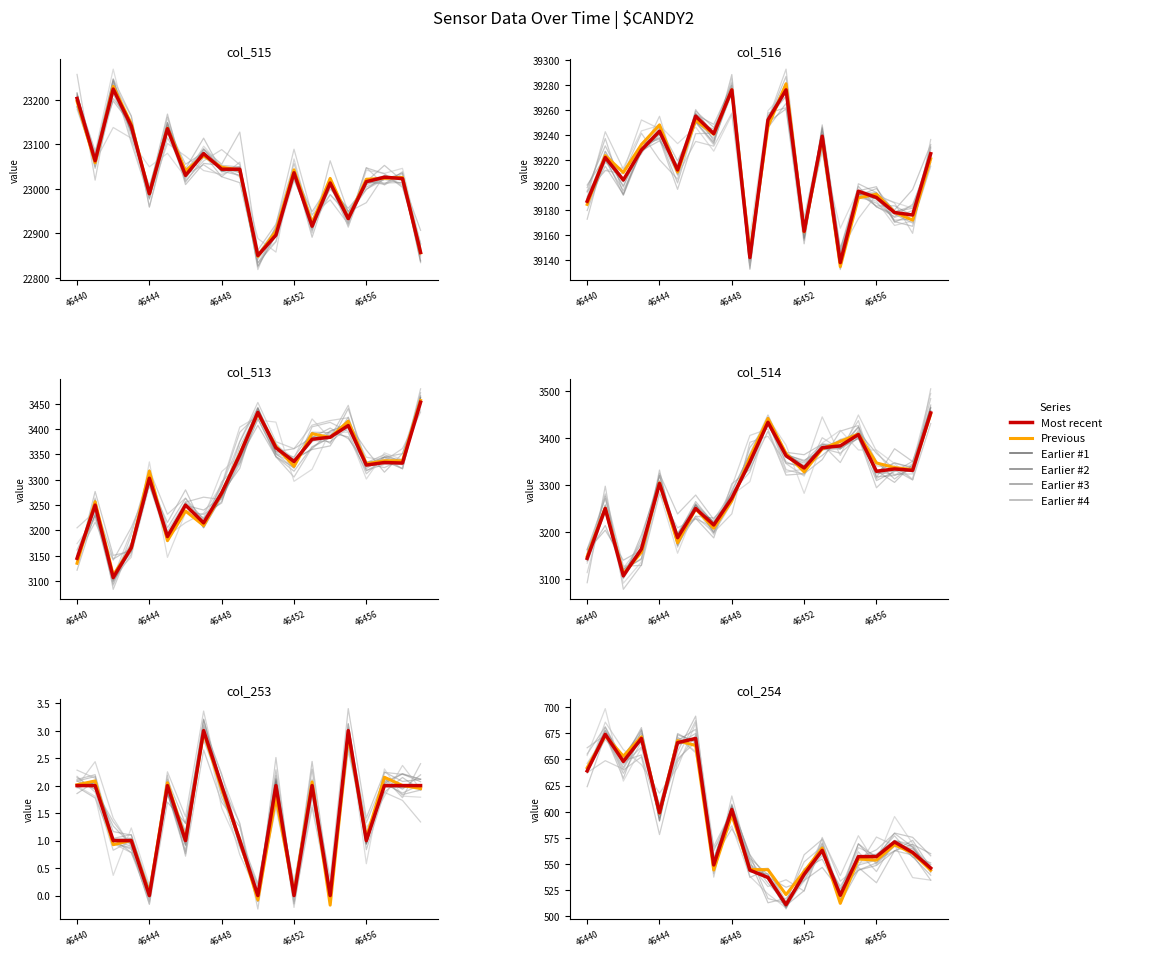

The value of col_514 at 46446 is 3250. True or false?

True